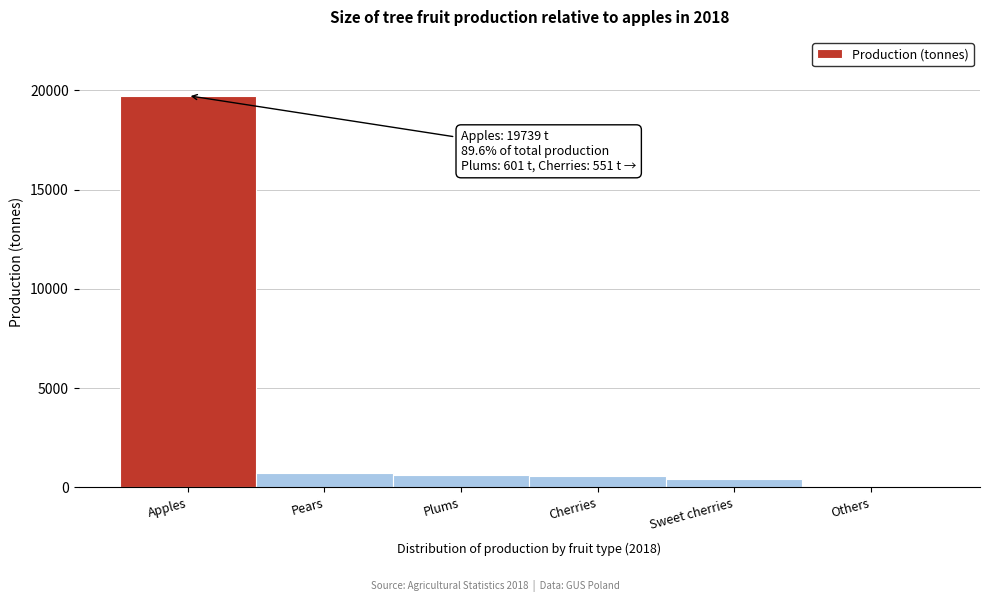

The value at Apples is 19739. True or false?

True